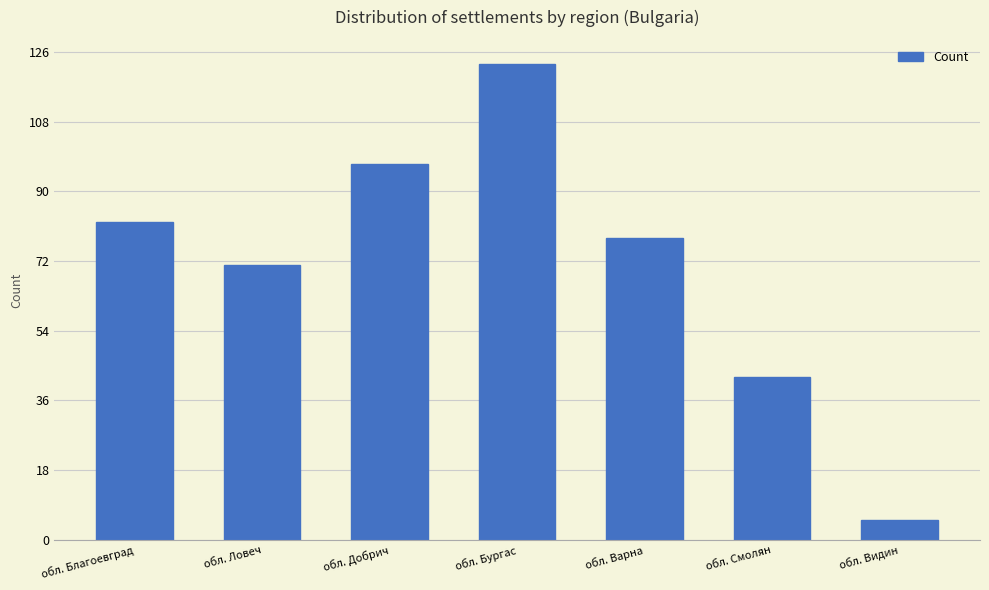

Where is the data nearest to the value 64?

обл. Ловеч